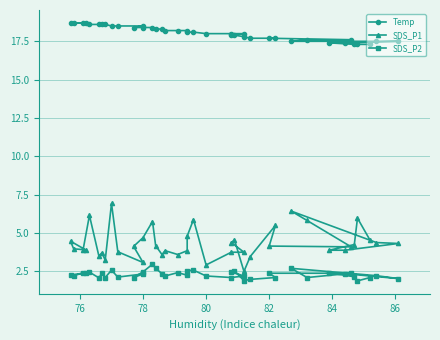

Which series has the largest total across all categories?

Temp